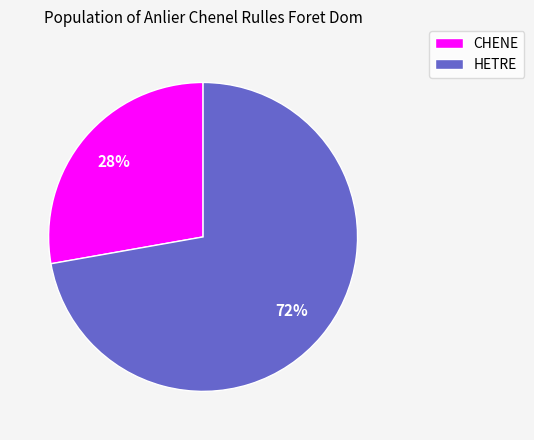

To the nearest percent, what is the average slice percentage?

50%